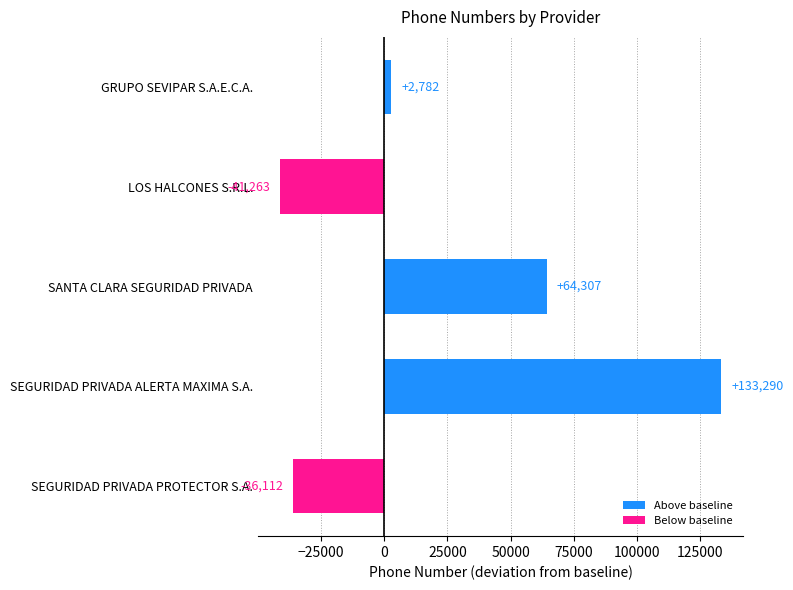

Reading top to bottom, what are all the values shown in this chart?

GRUPO SEVIPAR S.A.E.C.A.=2782	LOS HALCONES S.R.L.=-41263	SANTA CLARA SEGURIDAD PRIVADA=64307	SEGURIDAD PRIVADA ALERTA MAXIMA S.A.=133290	SEGURIDAD PRIVADA PROTECTOR S.A.=-36112